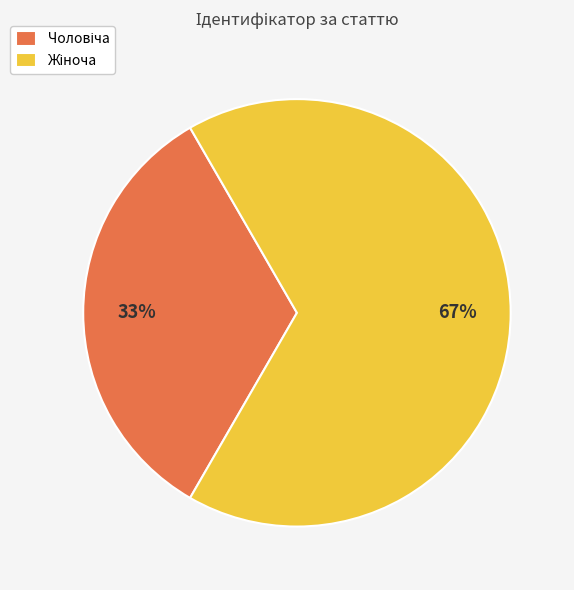

Is there any slice that represents more than half of the pie?

Yes